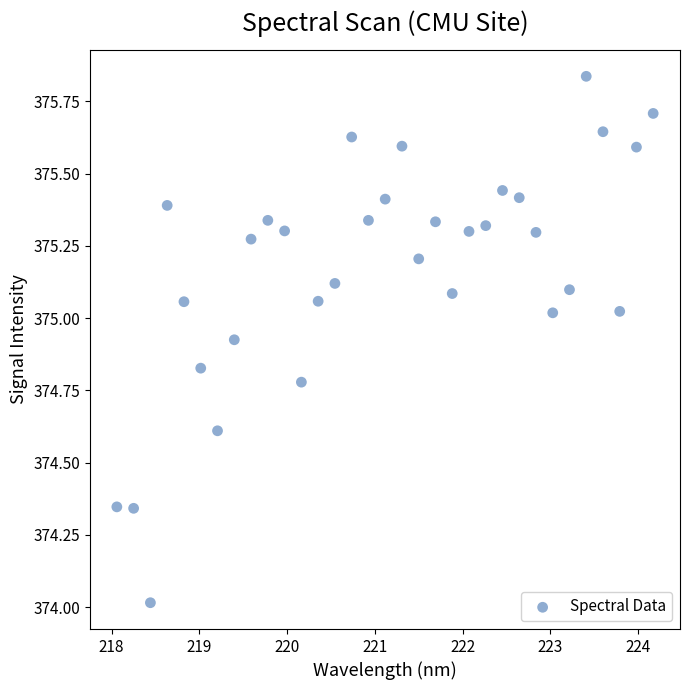

What is the range of Y values (max minus min)?

1.8